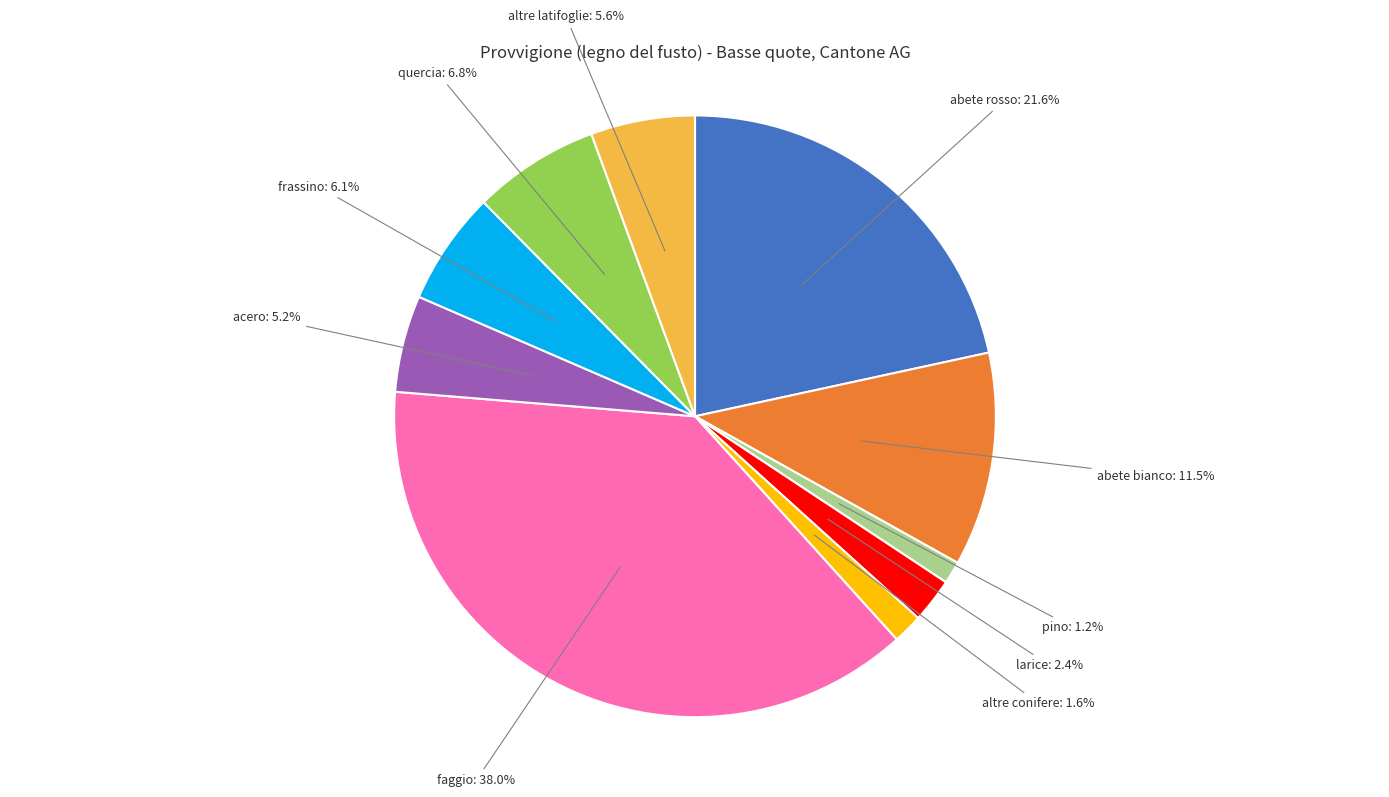

Does any single category account for the majority?

No